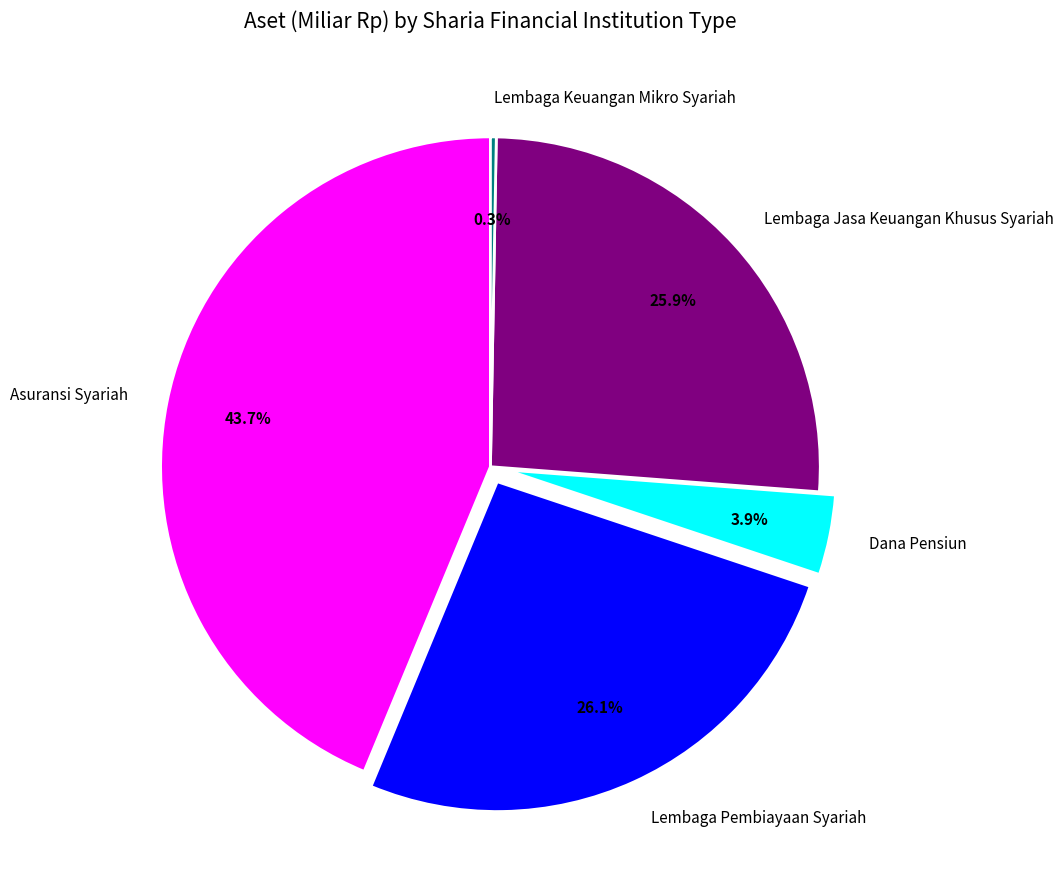

What is the total percentage of Asuransi Syariah and Lembaga Pembiayaan Syariah?

69.9%